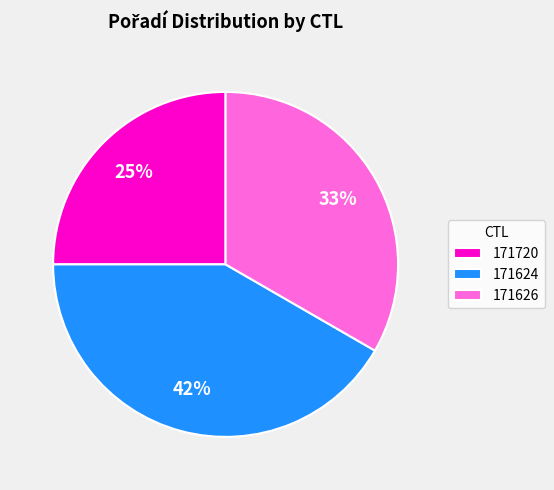

Does 171720 account for over 50% of the chart?

No